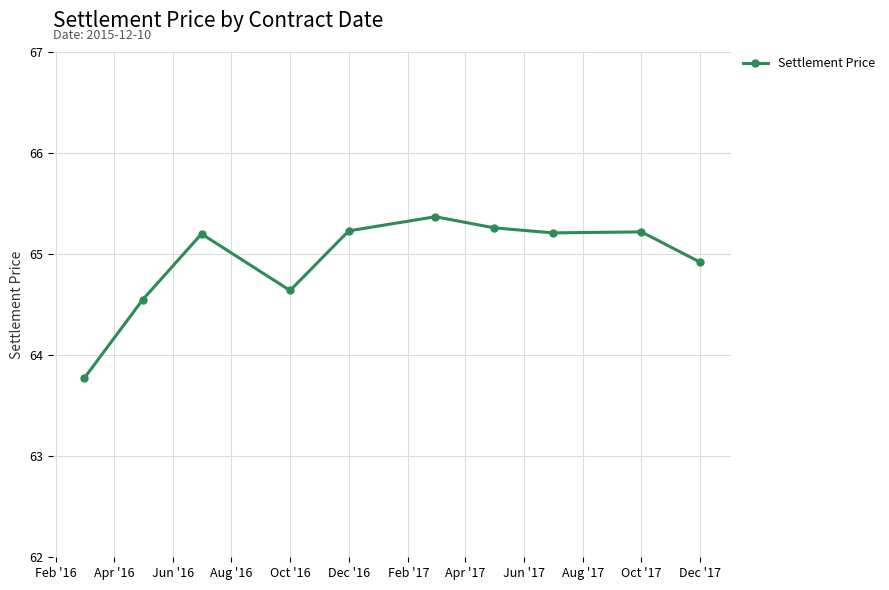

What is the maximum value shown in the chart?

65.4